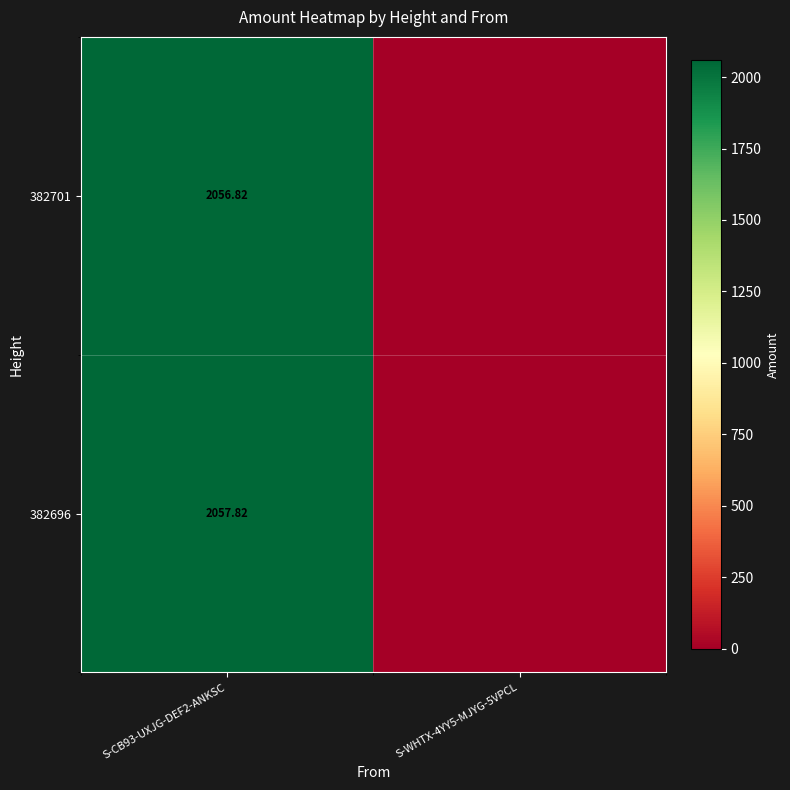

Is the value of 382696 at S-CB93-UXJG-DEF2-ANKSC greater than the value of 382701 at S-CB93-UXJG-DEF2-ANKSC?

Yes